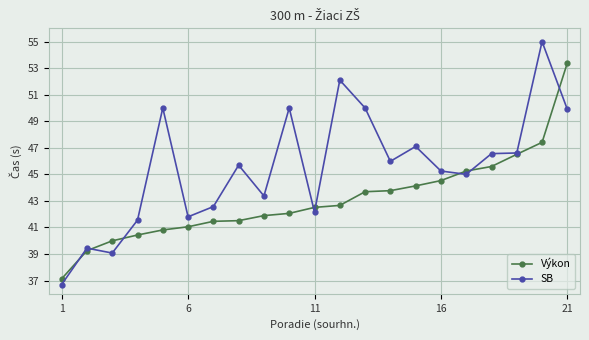

What is the highest value of the Výkon series?

53.4